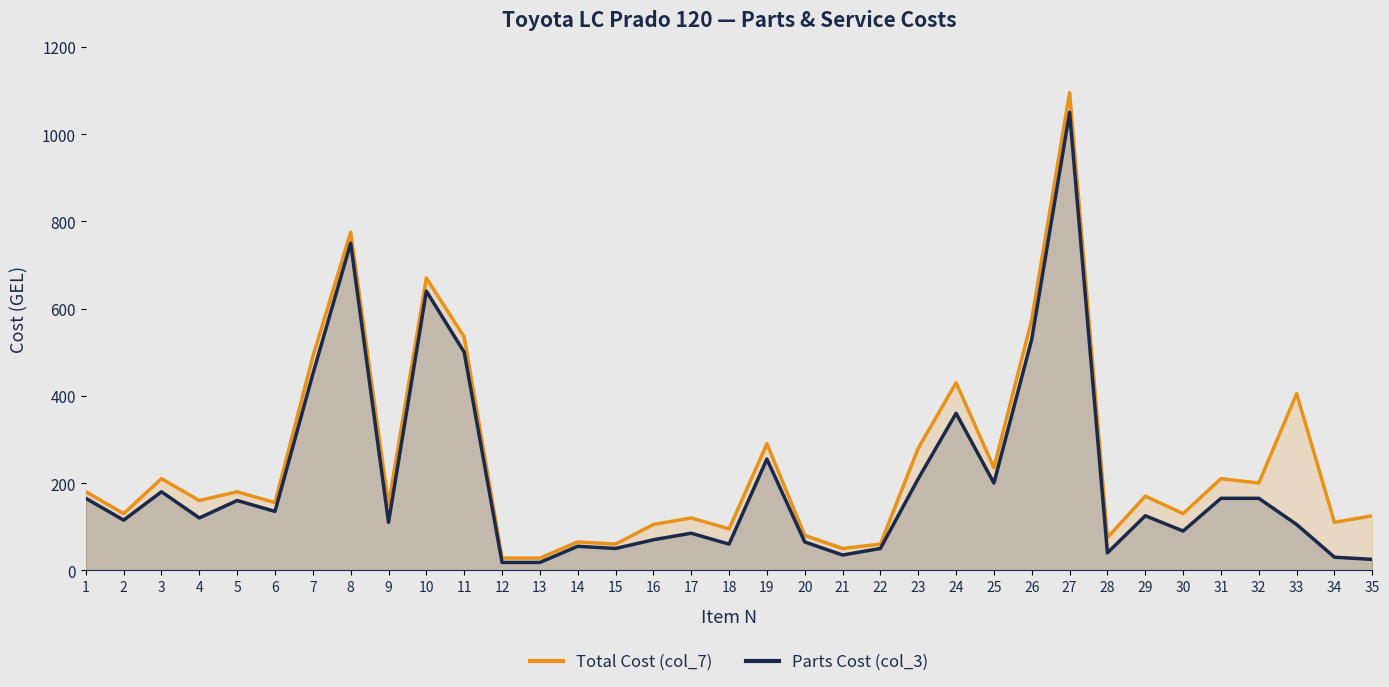

True or false: Parts Cost (col_3) and Total Cost (col_7) cross at least once.

False